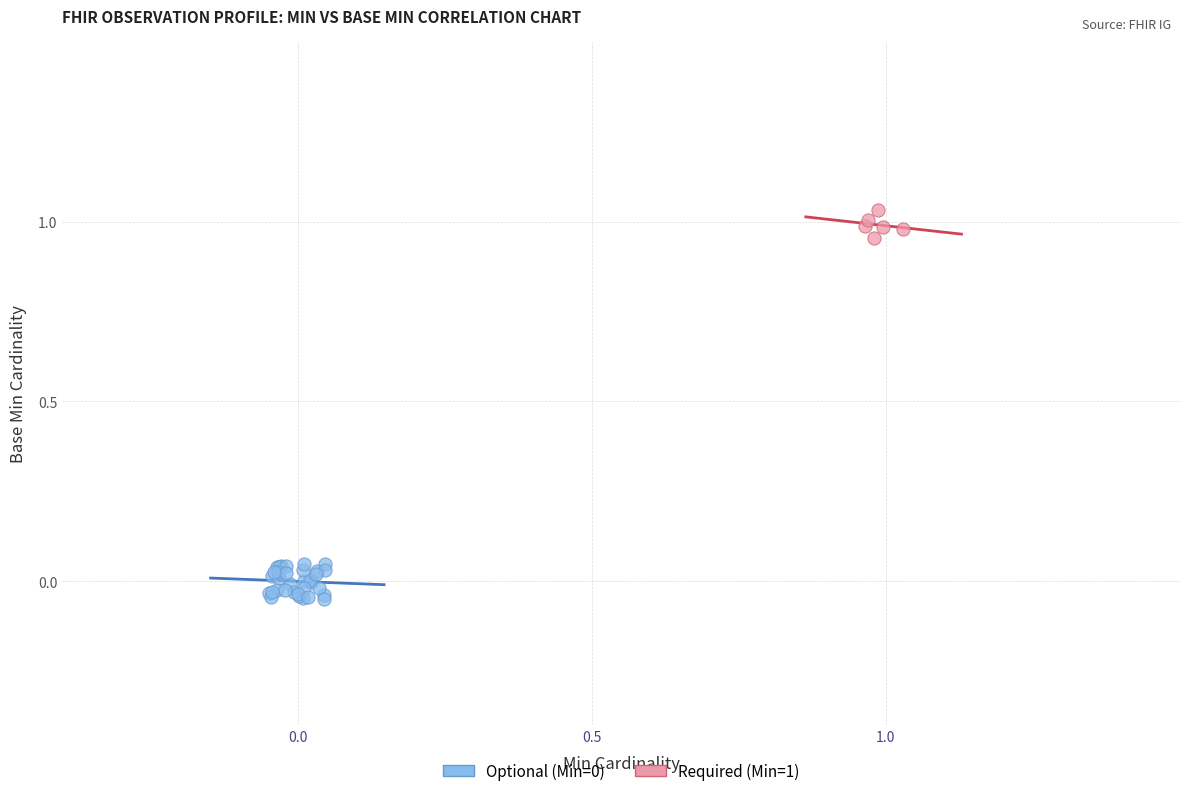

Which series reaches the maximum Y coordinate?

Required (Min=1)